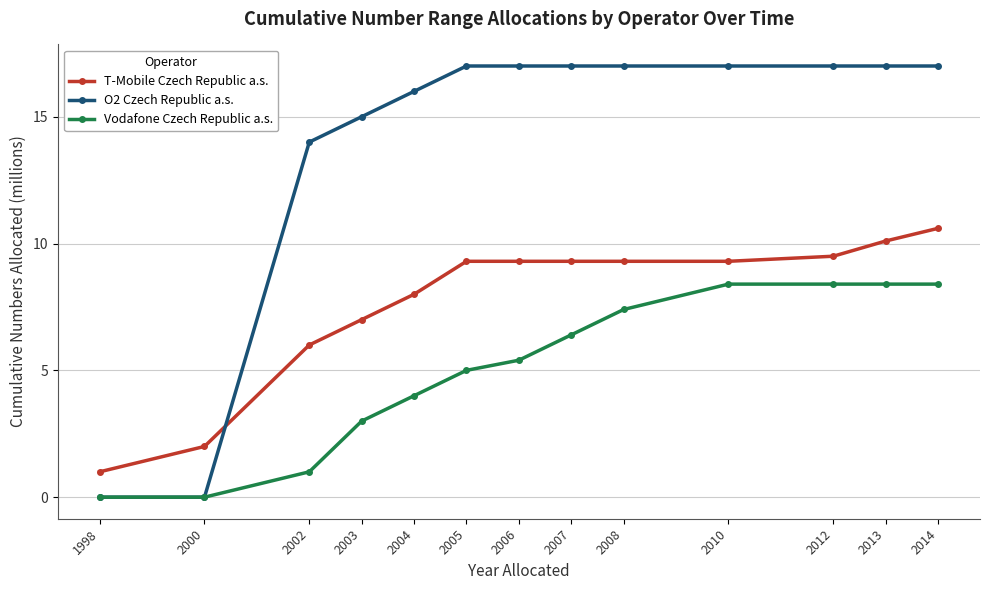

Reading right to left, transcribe all the data shown in this chart.

T-Mobile Czech Republic a.s.: 10.6	10.1	9.5	9.3	9.3	9.3	9.3	9.3	8.0	7.0	6.0	2.0	1.0
O2 Czech Republic a.s.: 17.0	17.0	17.0	17.0	17.0	17.0	17.0	17.0	16.0	15.0	14.0	0.0	0.0
Vodafone Czech Republic a.s.: 8.4	8.4	8.4	8.4	7.4	6.4	5.4	5.0	4.0	3.0	1.0	0.0	0.0